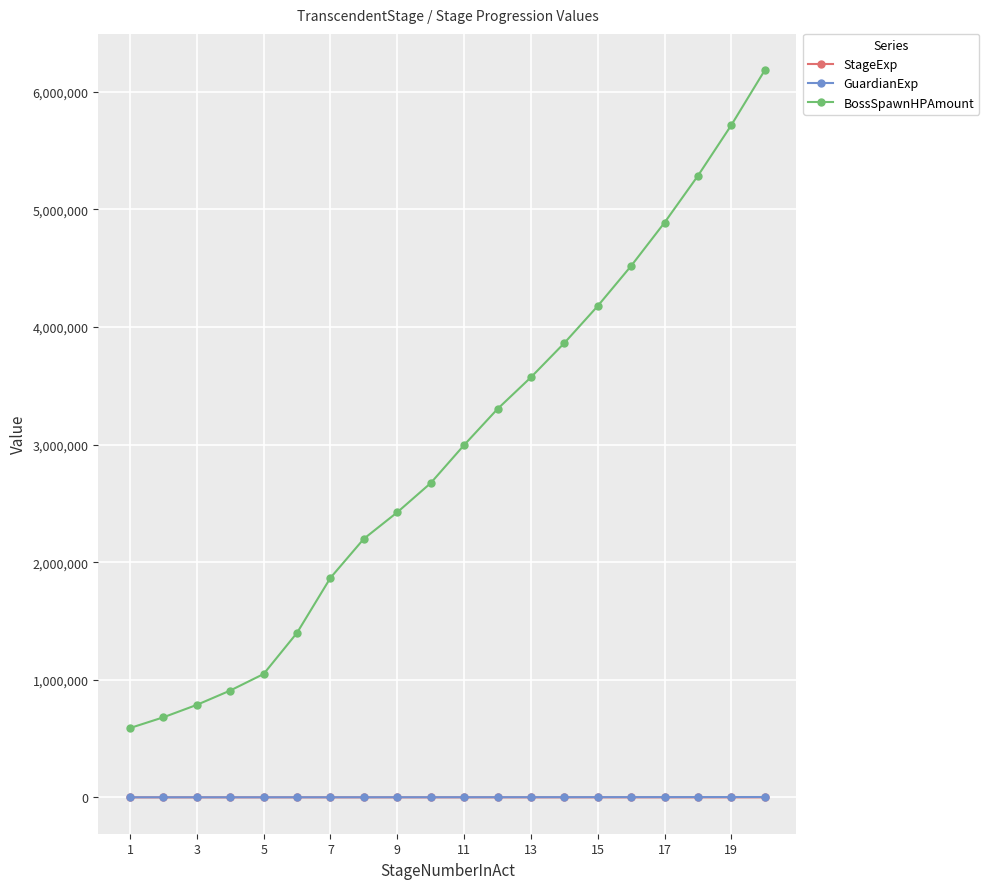

Which series has the largest range (max minus min)?

BossSpawnHPAmount